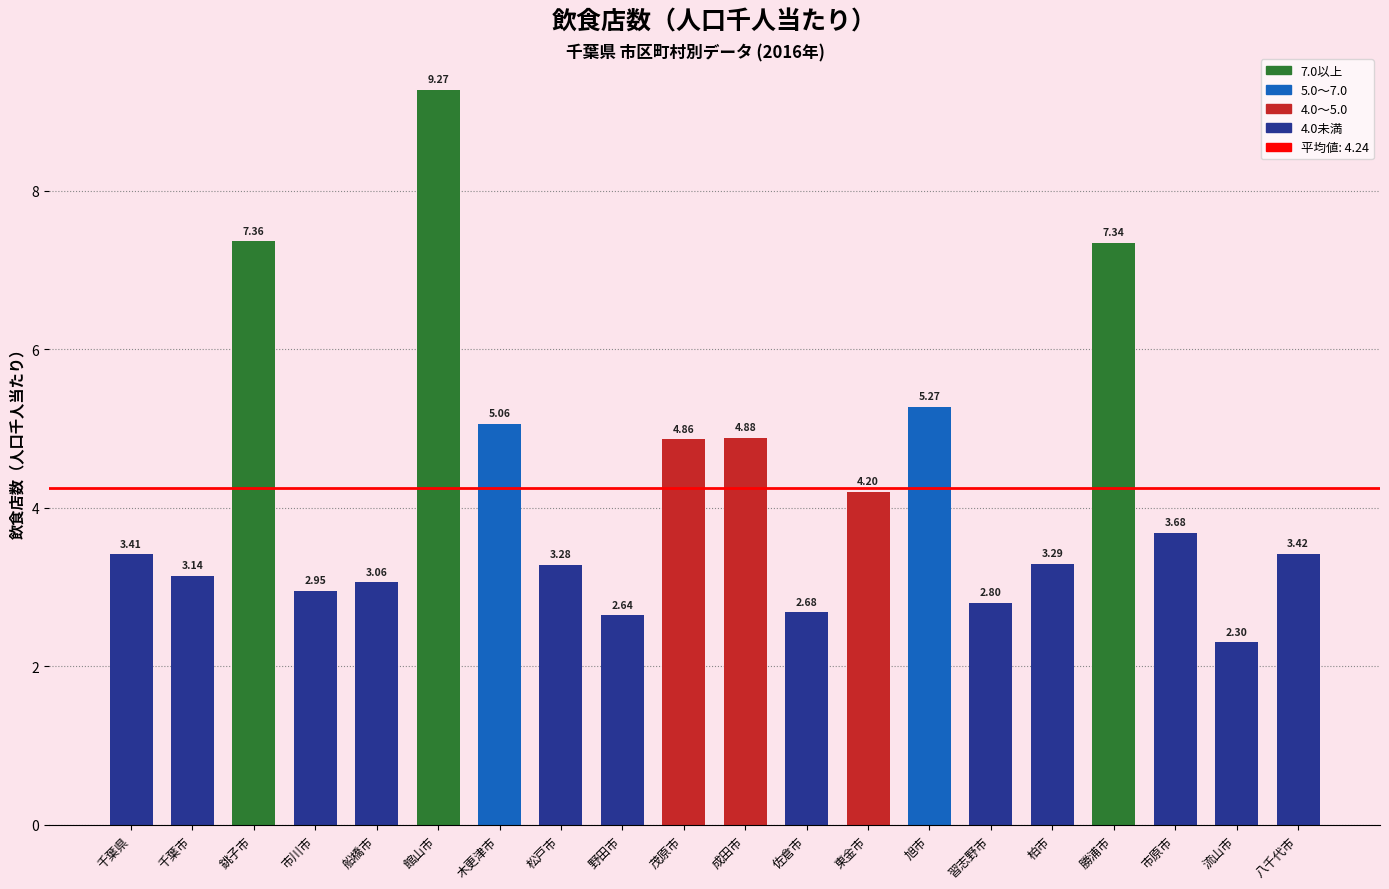

List the labels in order of value, smallest first.

流山市, 野田市, 佐倉市, 習志野市, 市川市, 船橋市, 千葉市, 松戸市, 柏市, 千葉県, 八千代市, 市原市, 東金市, 茂原市, 成田市, 木更津市, 旭市, 勝浦市, 銚子市, 館山市